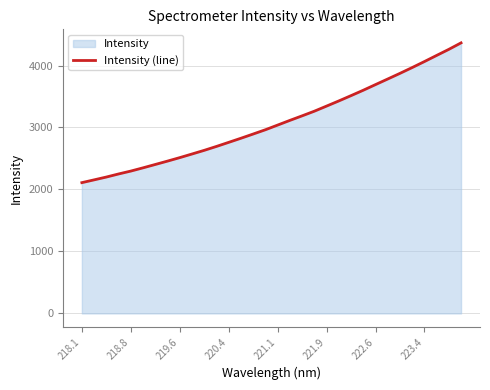

True or false: the data shows 2110.3 at 218.1.

True